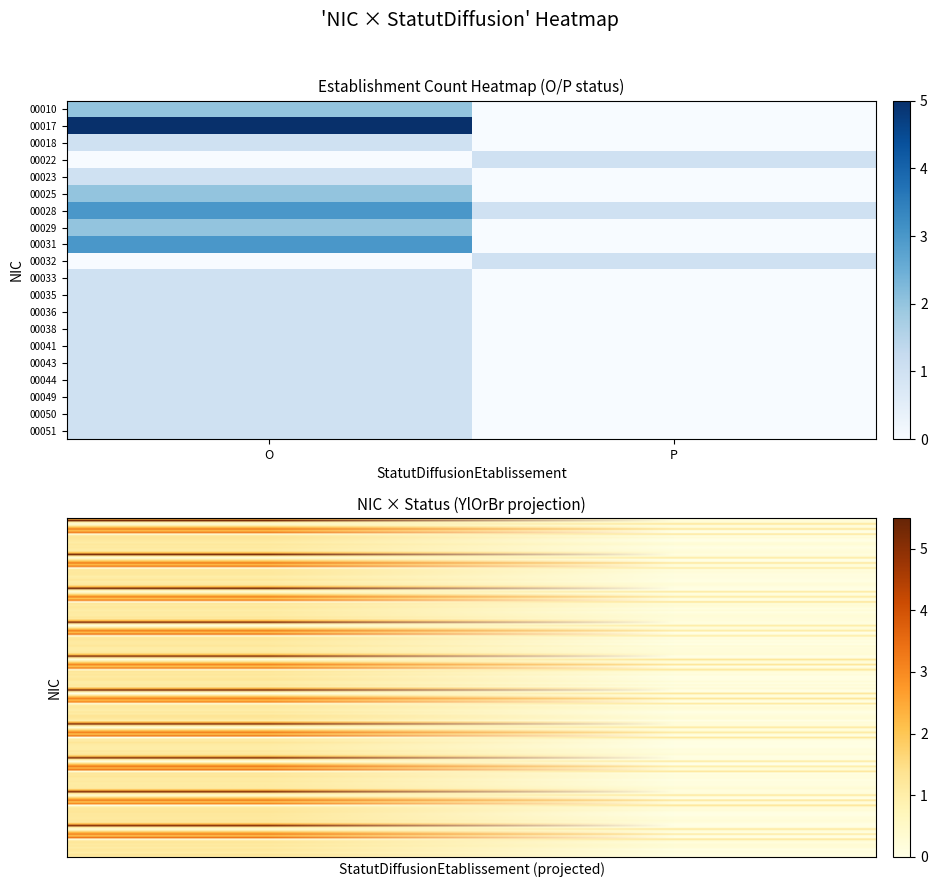

Reading right to left, what are all the values shown in this chart?

00010: 0	2
00017: 0	5
00018: 0	1
00022: 1	0
00023: 0	1
00025: 0	2
00028: 1	3
00029: 0	2
00031: 0	3
00032: 1	0
00033: 0	1
00035: 0	1
00036: 0	1
00038: 0	1
00041: 0	1
00043: 0	1
00044: 0	1
00049: 0	1
00050: 0	1
00051: 0	1